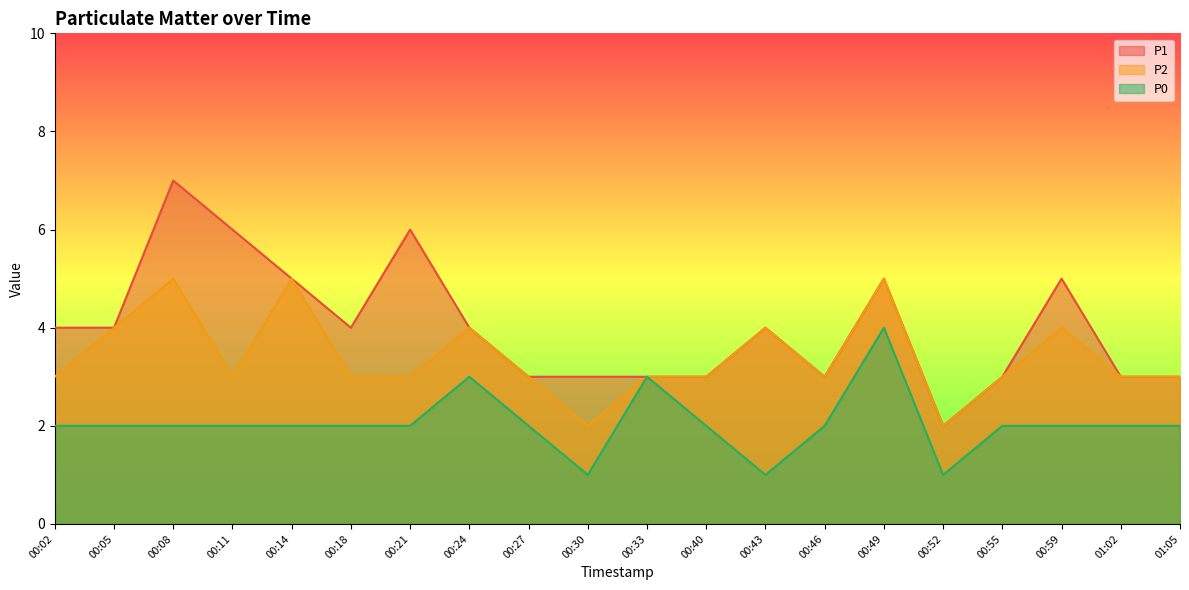

How many categories are shown in the chart?

20